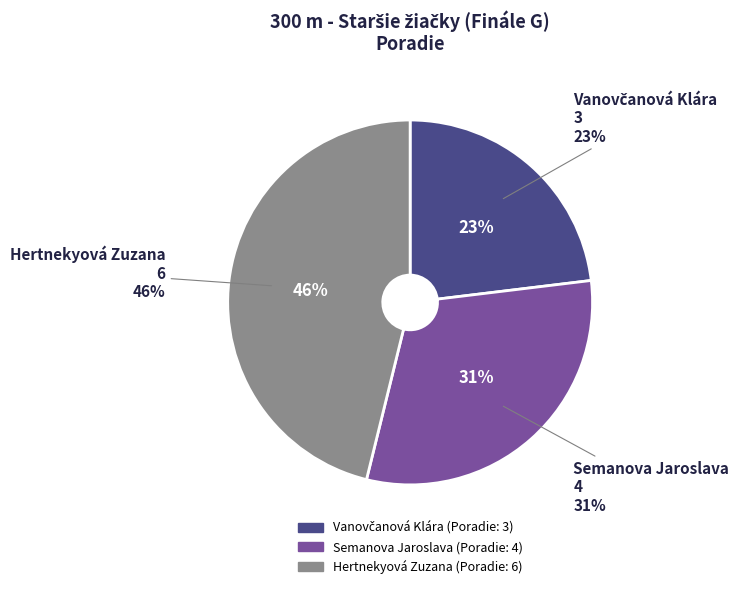

How many segments does this pie chart have?

3